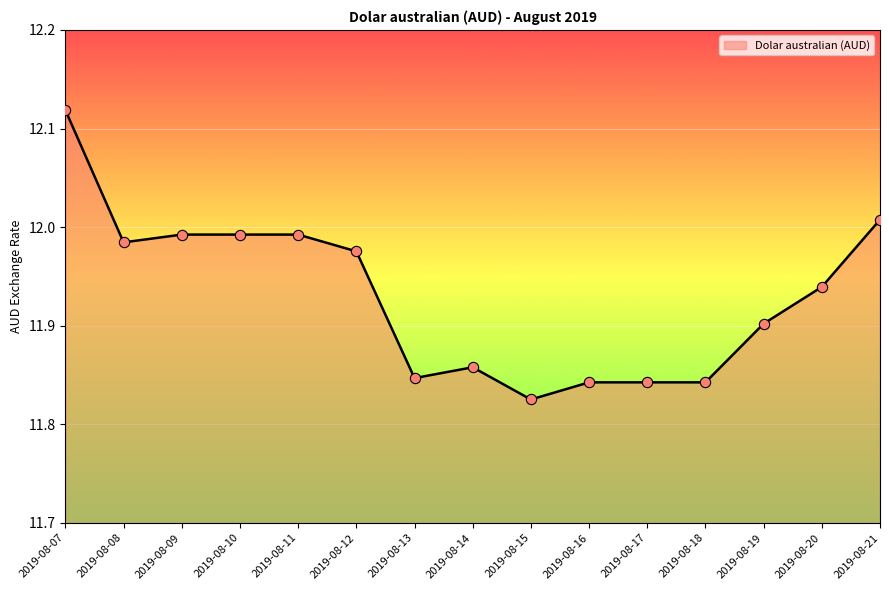

What is the change in value from 2019-08-07 to 2019-08-21?

-0.1